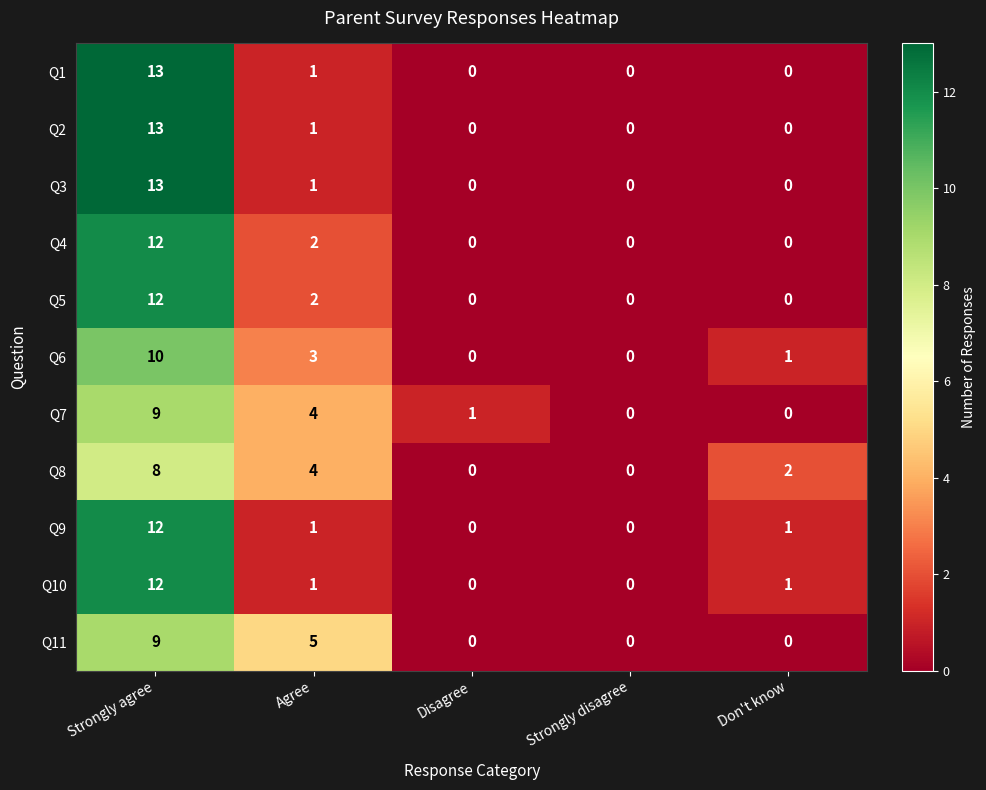

Which series changed the most between Agree and Disagree?

Q11